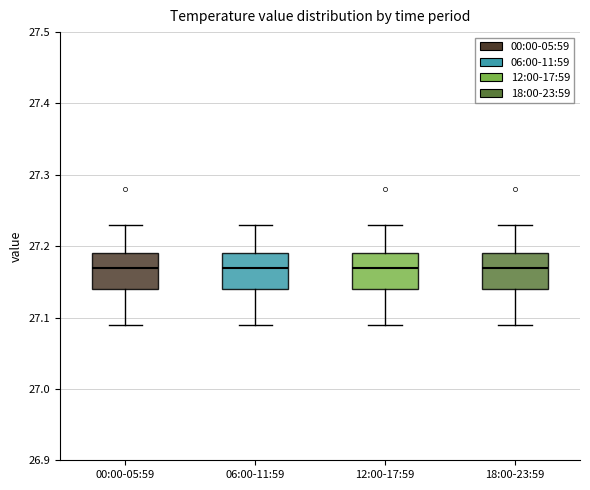

Reading left to right, transcribe this box plot: for each box, give where its median line is, the range the box spans, and where its two whiskers end, as read against the y-axis. The values are not printed on the chart, so give them approximately, as read against the axis.

00:00-05:59: median 27.17, box 27.14 to 27.19, whiskers 27.09 to 27.23
06:00-11:59: median 27.17, box 27.14 to 27.19, whiskers 27.09 to 27.23
12:00-17:59: median 27.17, box 27.14 to 27.19, whiskers 27.09 to 27.23
18:00-23:59: median 27.17, box 27.14 to 27.19, whiskers 27.09 to 27.23